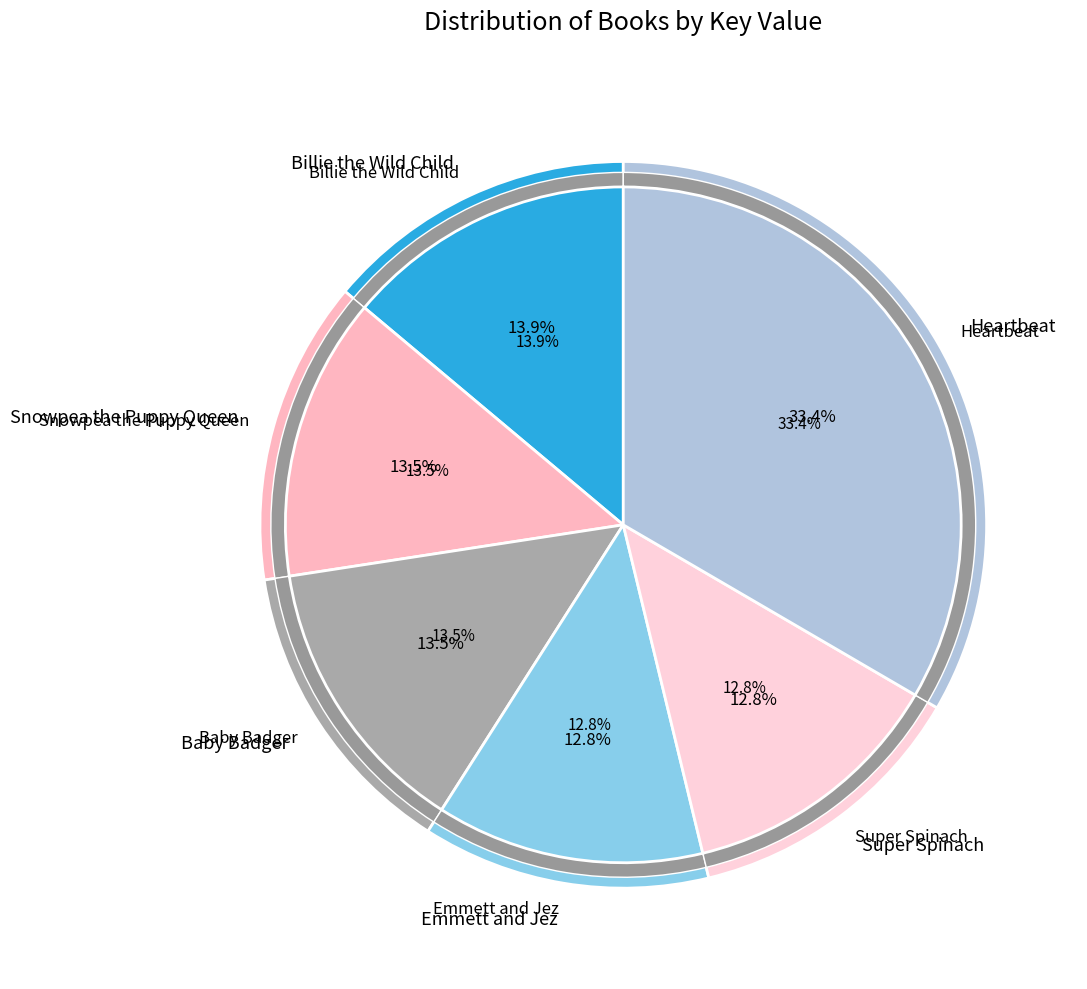

To the nearest percent, what portion does Snowpea the Puppy Queen represent?

14%